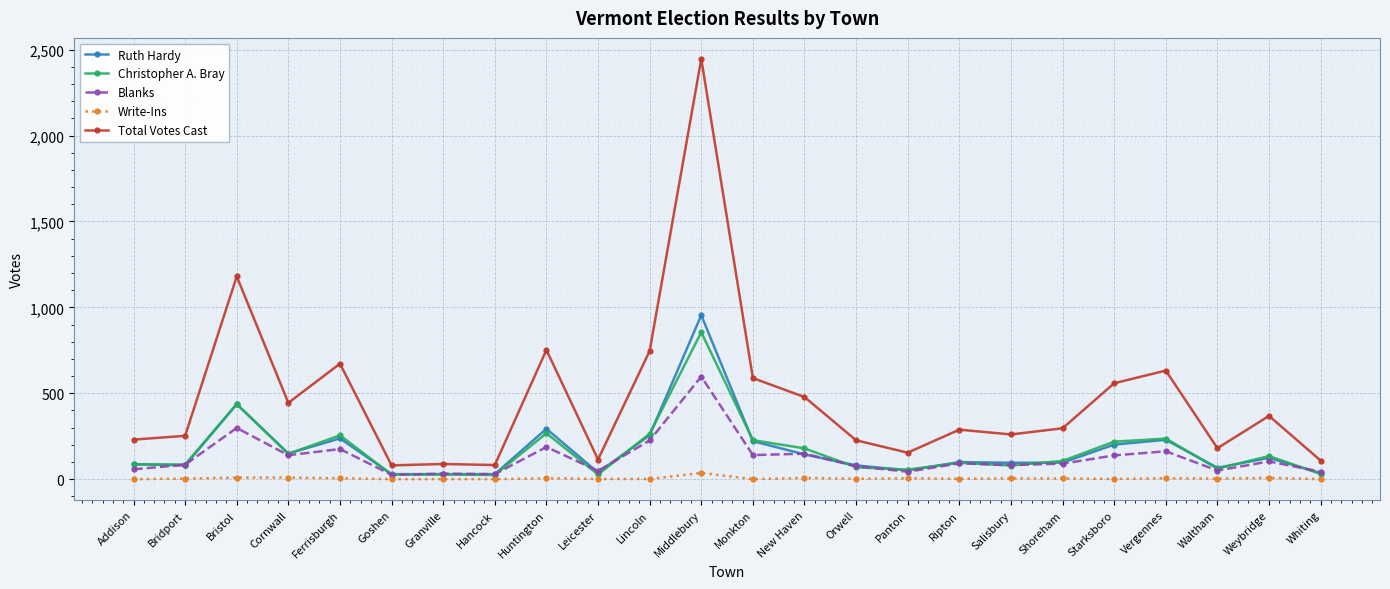

Is this an area chart (filled region under the line)?

No